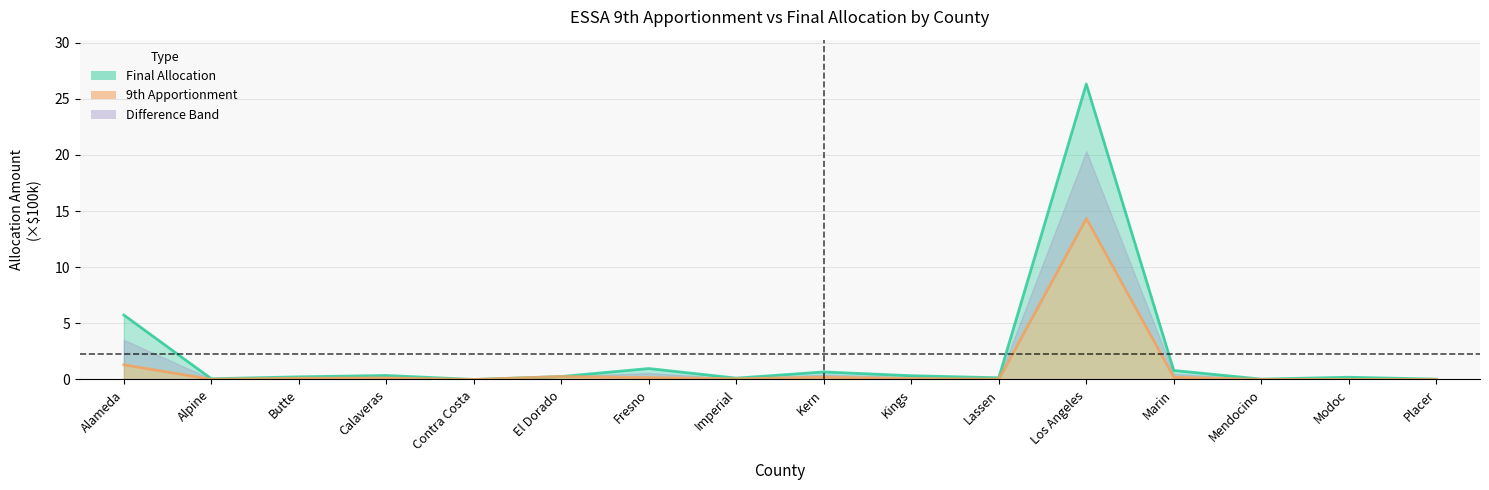

How many interior local valleys does the final_allocation series have?

5